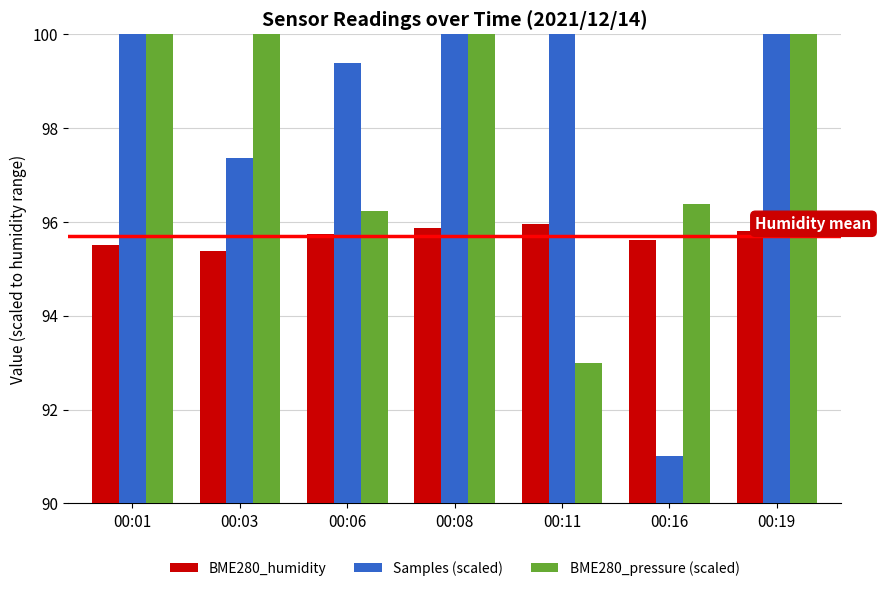

True or false: BME280_humidity has a value of 54.3 at 00:06.

False